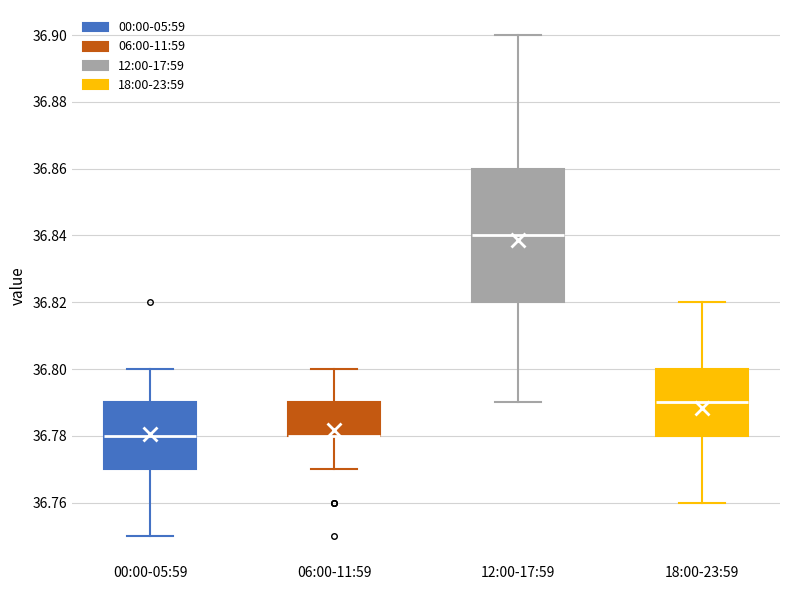

Reading left to right, read every box against the y-axis: the position of its median line, the range the box covers, and the ends of its whiskers. The values are not printed on the chart, so give them approximately, as read against the axis.

00:00-05:59: median 36.78, box 36.77 to 36.79, whiskers 36.75 to 36.80
06:00-11:59: median 36.78 (drawn on the box's lower edge), box 36.78 to 36.79, whiskers 36.77 to 36.80
12:00-17:59: median 36.84, box 36.82 to 36.86, whiskers 36.79 to 36.90
18:00-23:59: median 36.79, box 36.78 to 36.80, whiskers 36.76 to 36.82